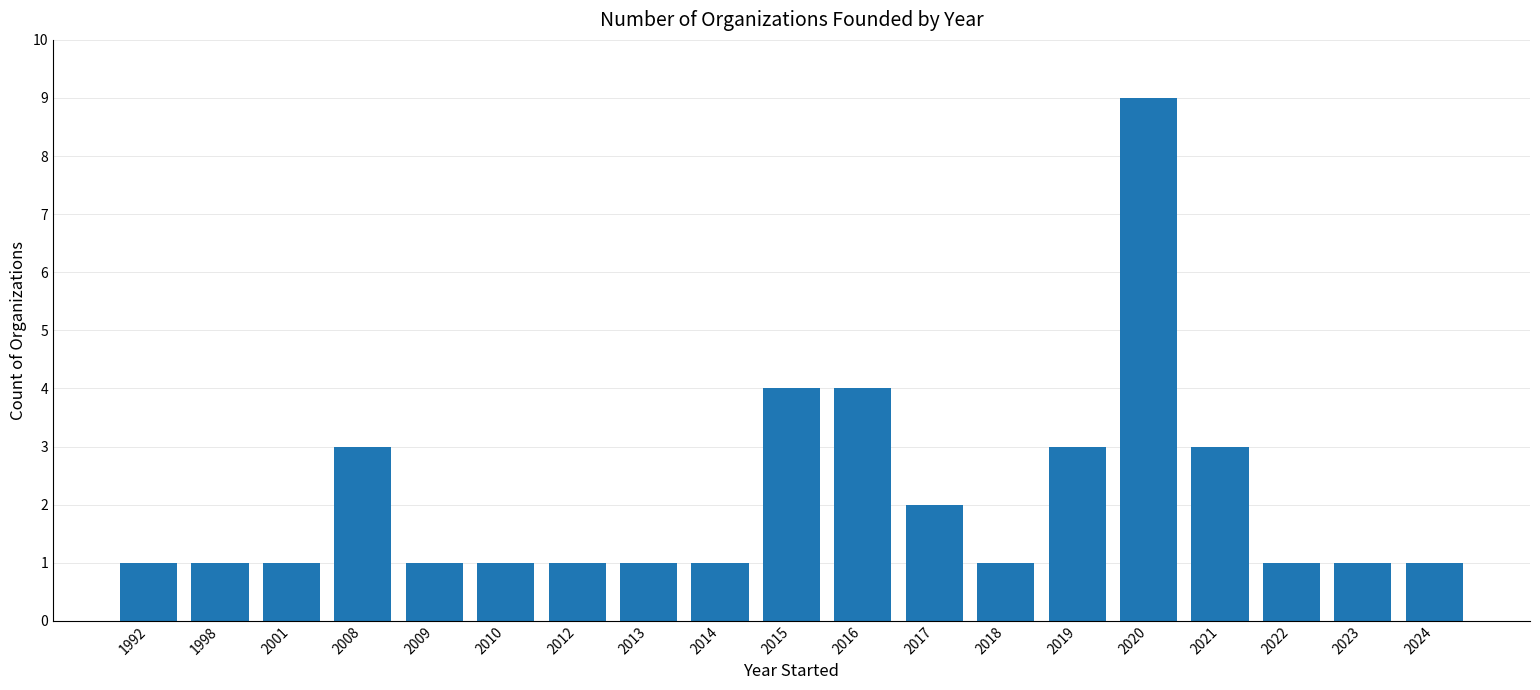

Reading left to right, extract all data points from this chart.

1	1	1	3	1	1	1	1	1	4	4	2	1	3	9	3	1	1	1